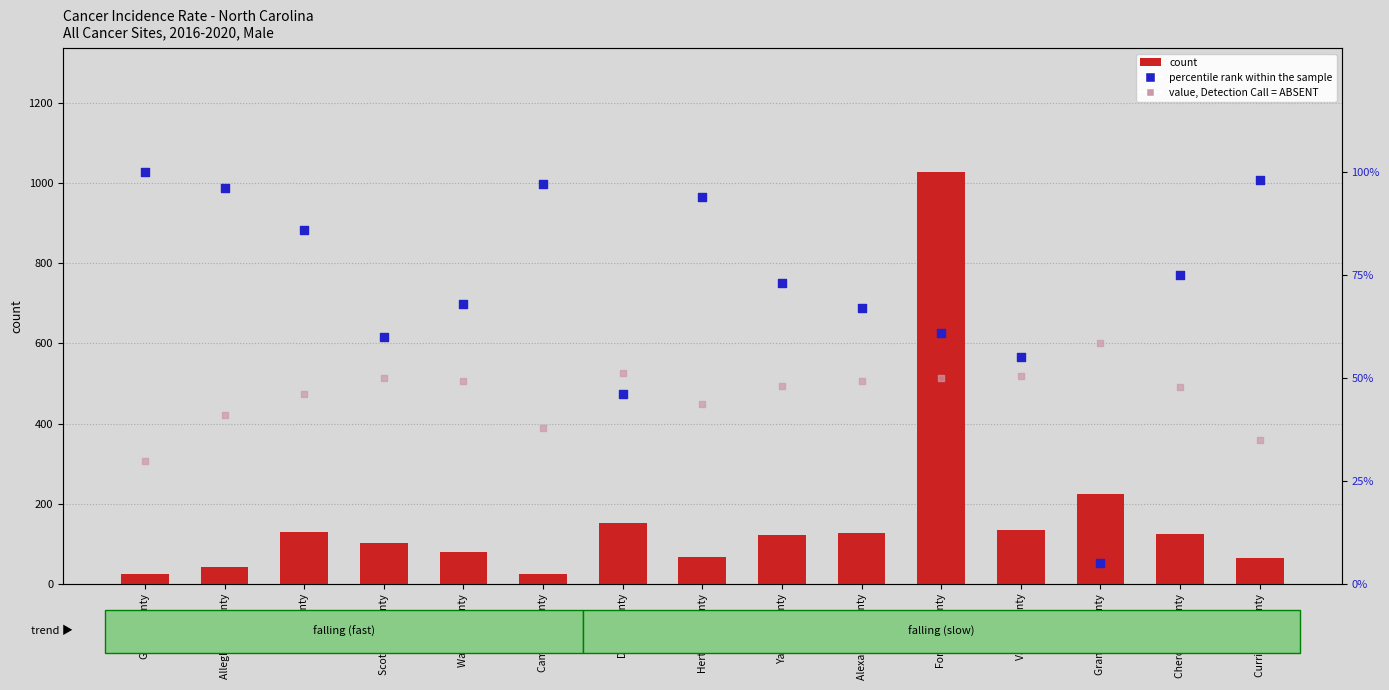

Which series contains the highest Y value?

count